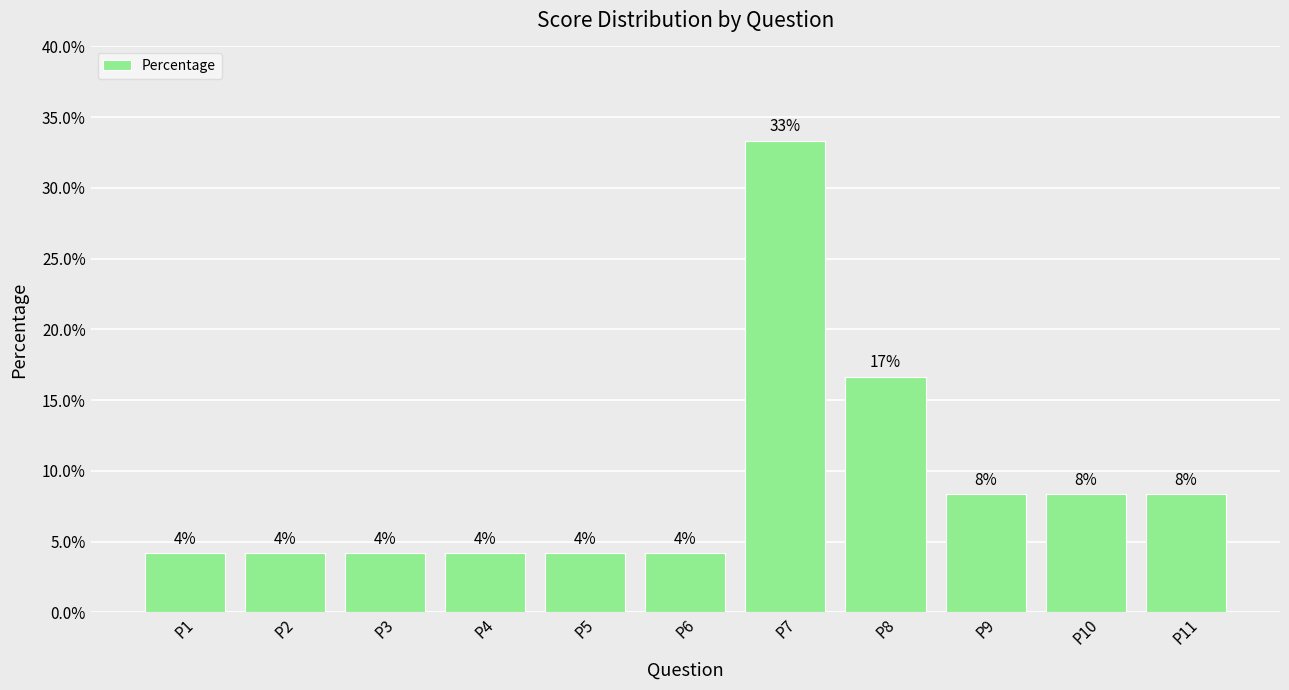

Reading right to left, transcribe all the data shown in this chart.

P11=8.3	P10=8.3	P9=8.3	P8=16.7	P7=33.3	P6=4.2	P5=4.2	P4=4.2	P3=4.2	P2=4.2	P1=4.2